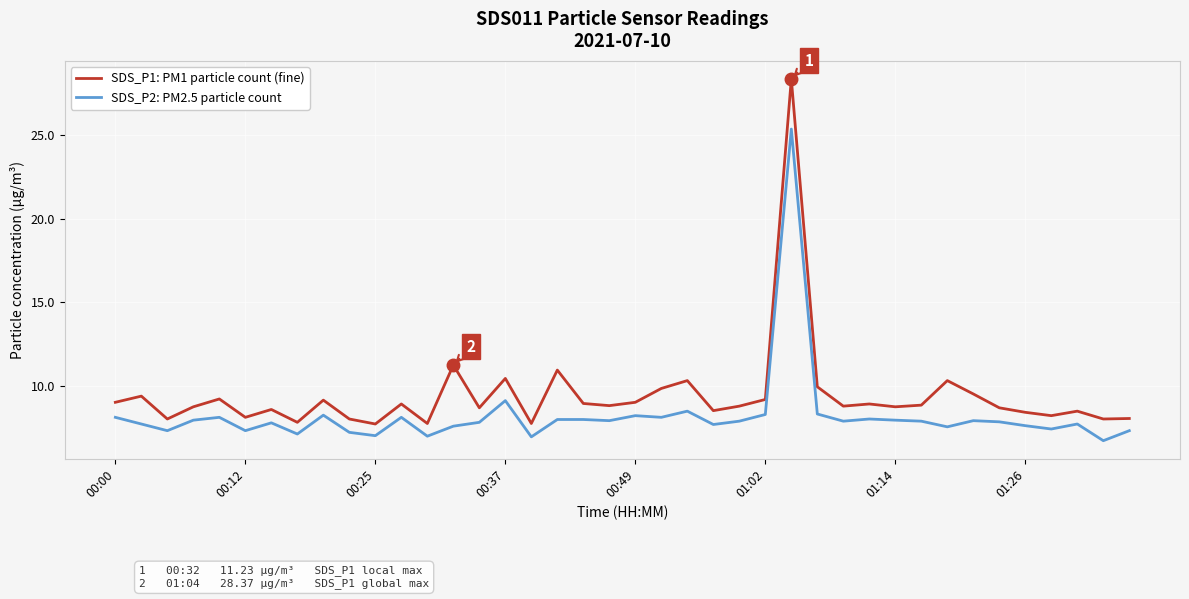

At how many categories does at least one series exceed 7?

40